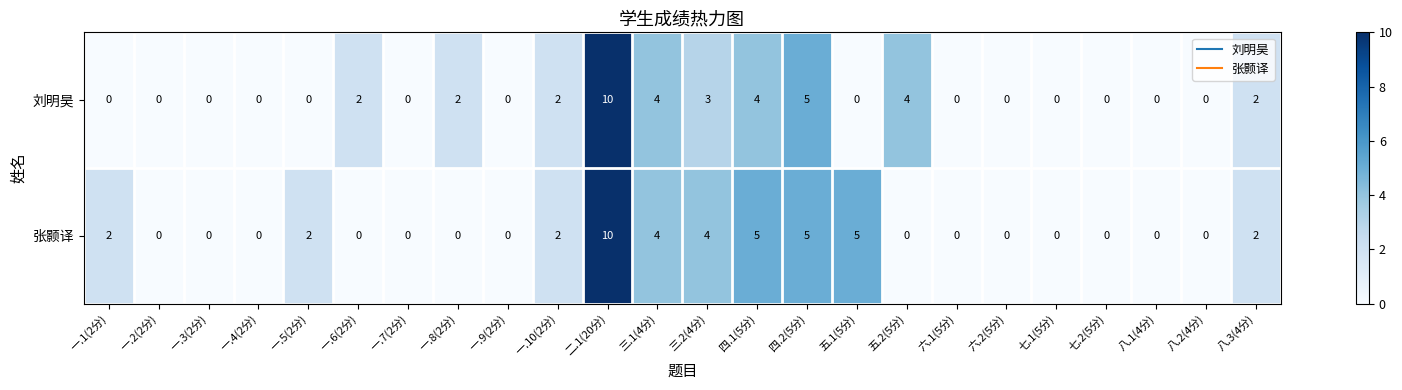

Rank the series by their average value, from lowest to highest.

刘明昊, 张颢译